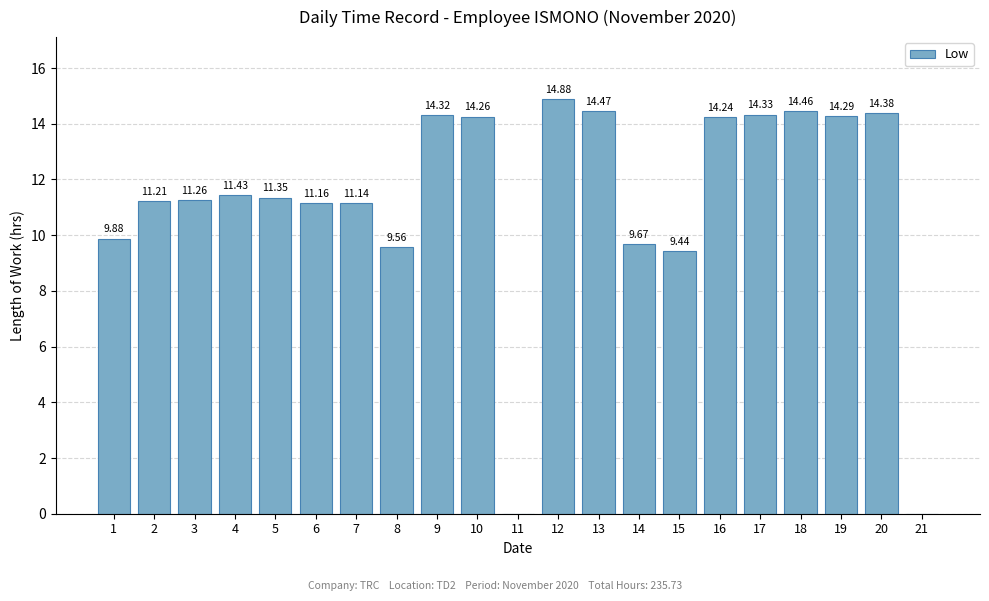

What is the ratio of the value at 1 to the value at 15?

1.0